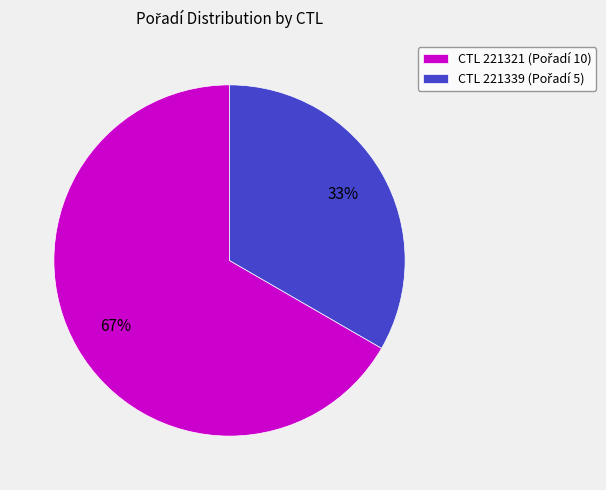

Does any single category account for the majority?

Yes